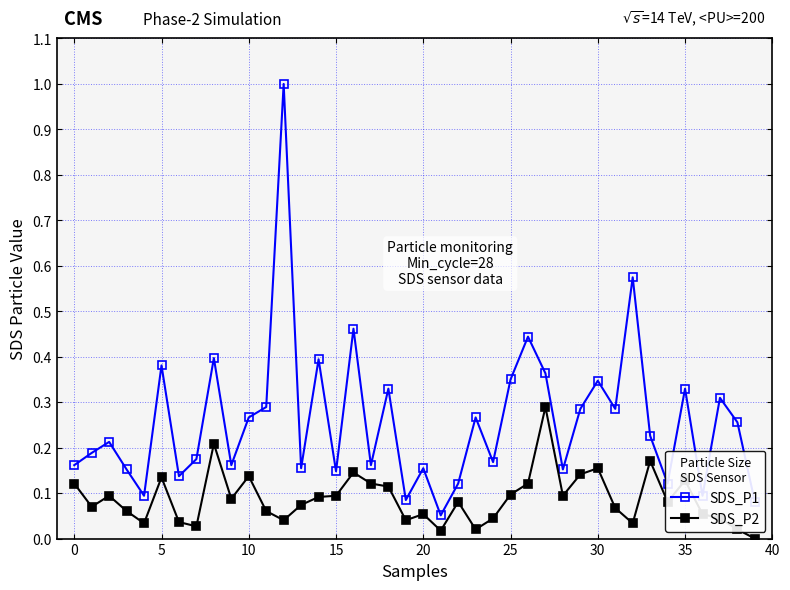

What are all the series names shown in the legend?

SDS_P1, SDS_P2